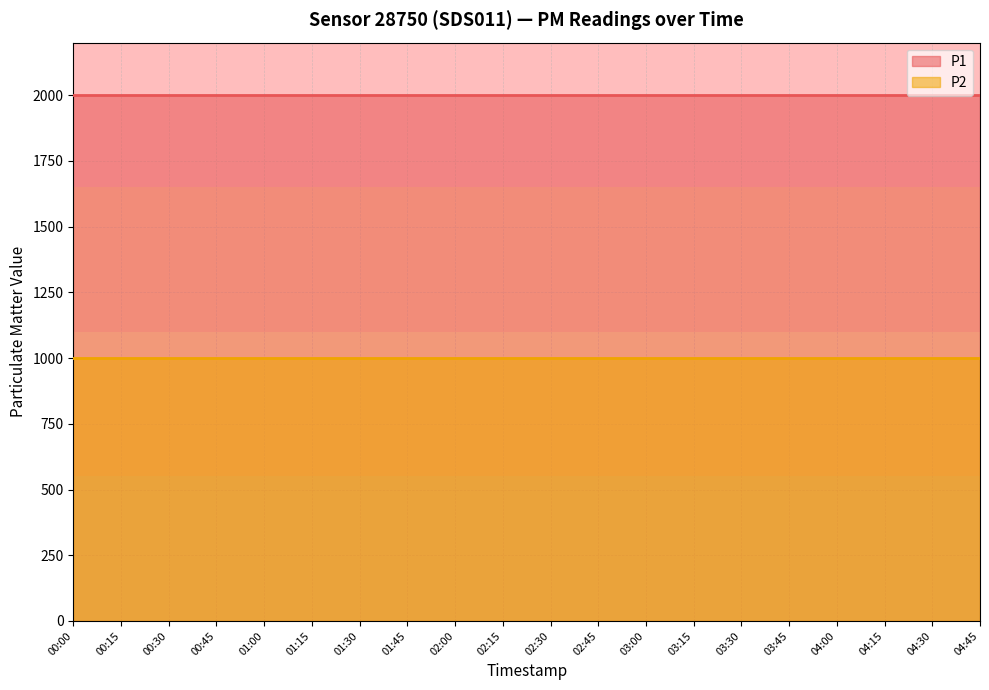

Which series has the largest range (max minus min)?

P1